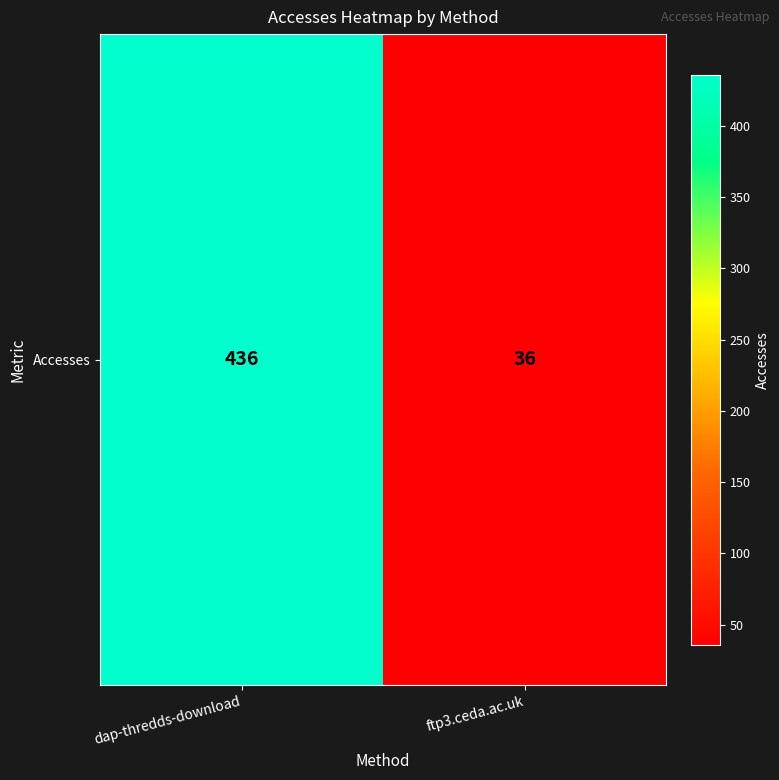

The chart shows a value of 58 at ftp3.ceda.ac.uk. True or false?

False